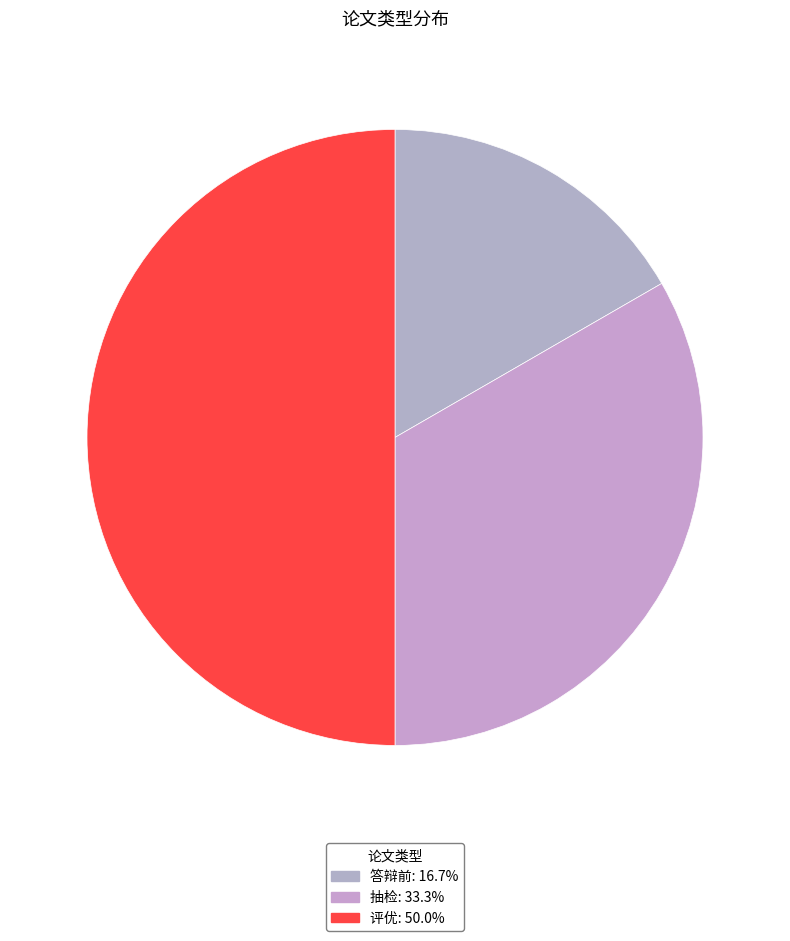

Count the number of slices in the pie.

3